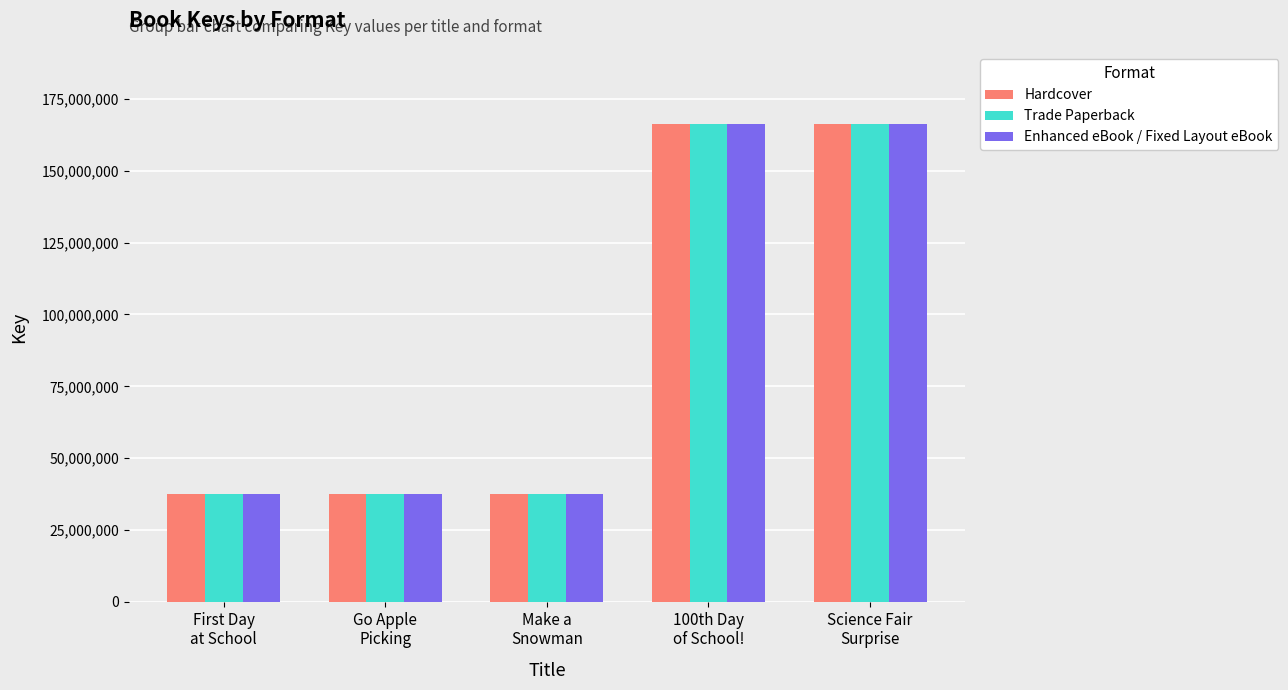

What is the difference between the second highest and minimum values in the Trade Paperback series?

129016426